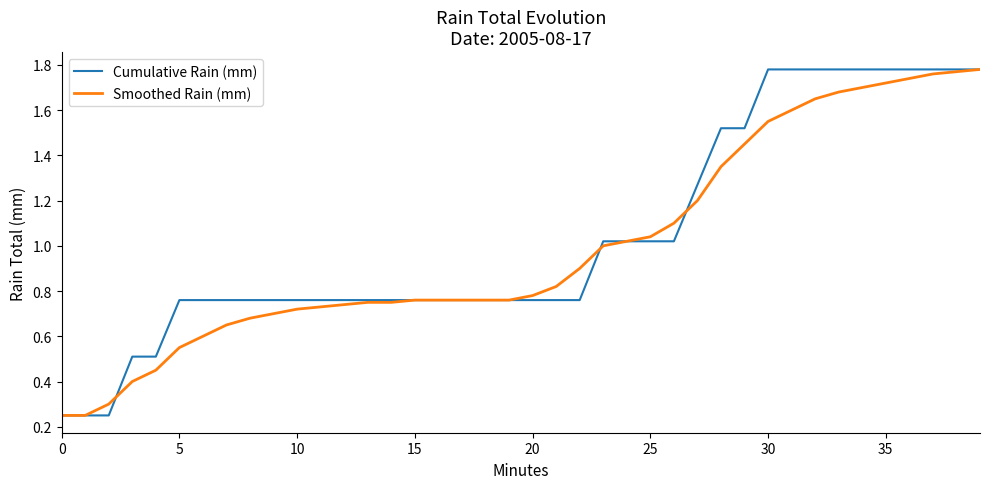

Does the chart have visible grid lines?

No